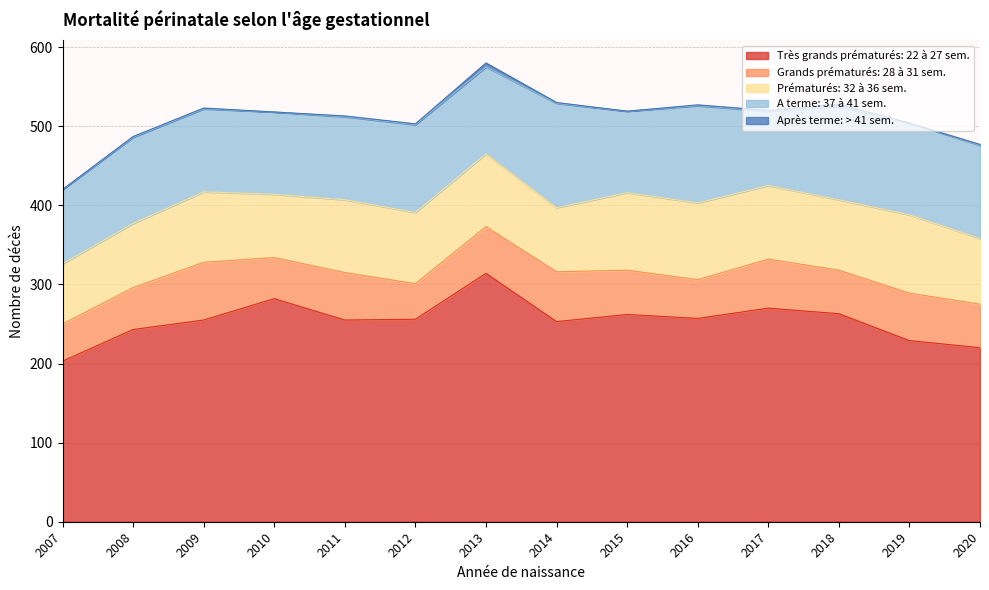

The value of Grands prématurés: 28 à 31 sem. at 2009 is 100. True or false?

False